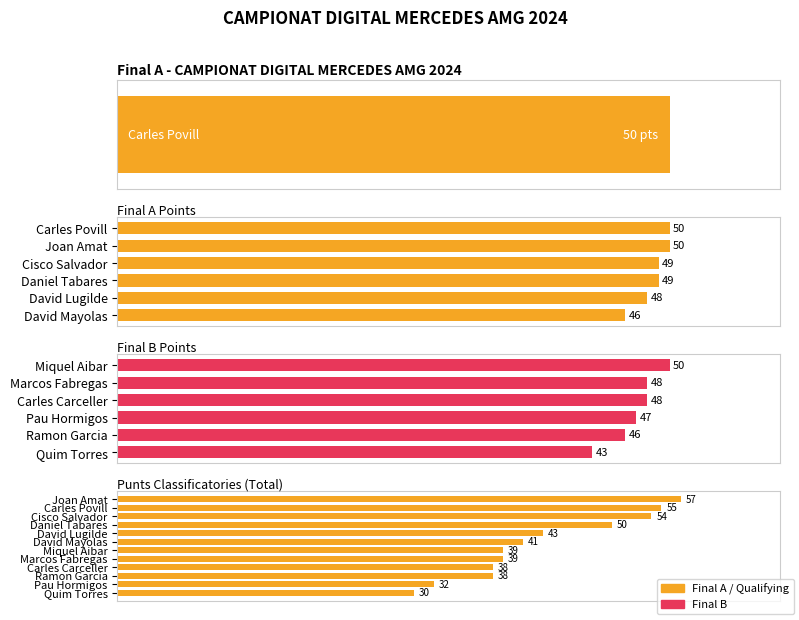

What is the ratio of the value at Quim Torres to the value at Cisco Salvador?

0.6